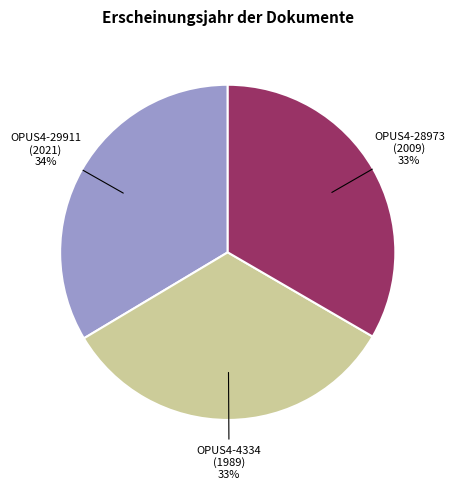

To the nearest percent, what portion does OPUS4-29911 represent?

34%